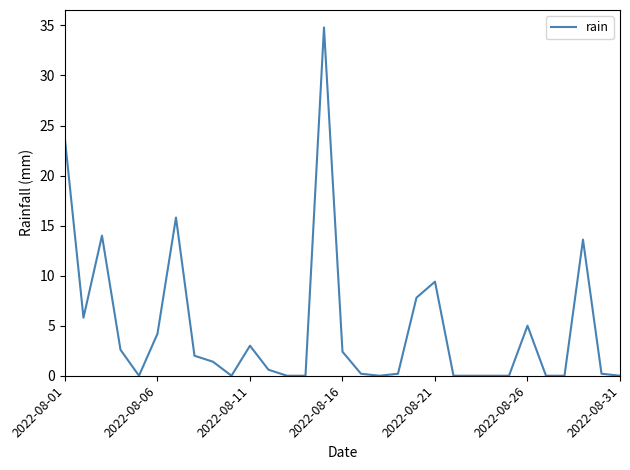

Is this an area chart (filled region under the line)?

No